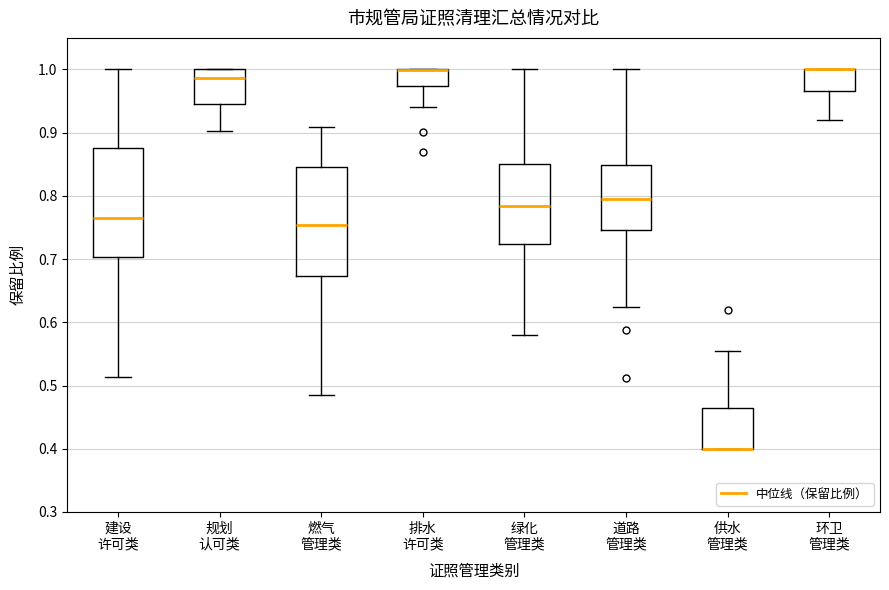

Reading left to right, transcribe this box plot: for each box, give where its median line is, the range the box spans, and where its two whiskers end, as read against the y-axis. The values are not printed on the chart, so give them approximately, as read against the axis.

建设 许可类: median 0.76, box 0.70 to 0.88, whiskers 0.51 to 1.00
规划 认可类: median 0.99, box 0.95 to 1.00, whiskers 0.90 to 1.00
燃气 管理类: median 0.75, box 0.67 to 0.85, whiskers 0.49 to 0.91
排水 许可类: median 1.00 (drawn on the box's upper edge), box 0.97 to 1.00, whiskers 0.94 to 1.00
绿化 管理类: median 0.78, box 0.72 to 0.85, whiskers 0.58 to 1.00
道路 管理类: median 0.80, box 0.75 to 0.85, whiskers 0.62 to 1.00
供水 管理类: median 0.40 (drawn on the box's lower edge), box 0.40 to 0.46, whiskers 0.40 to 0.55
环卫 管理类: median 1.00 (drawn on the box's upper edge), box 0.97 to 1.00, whiskers 0.92 to 1.00